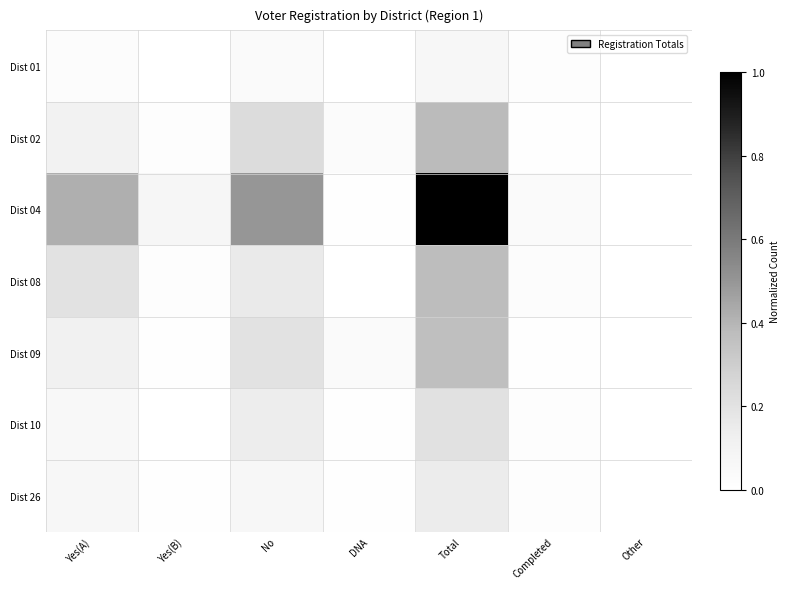

Which series has the largest total across all categories?

Dist 04